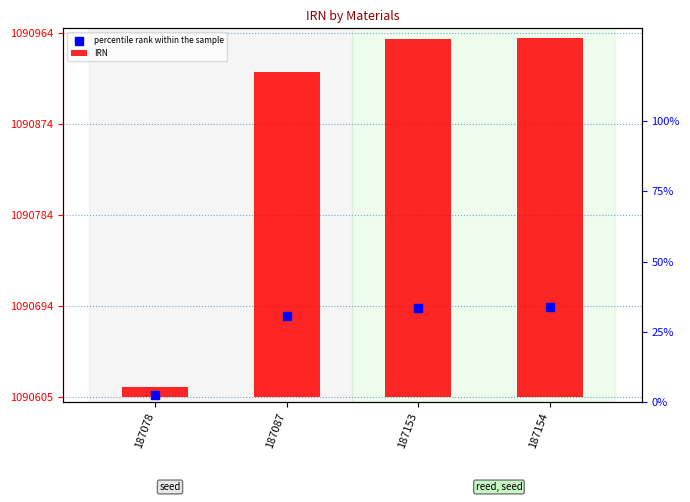

At how many categories does at least one series exceed 519535?

4